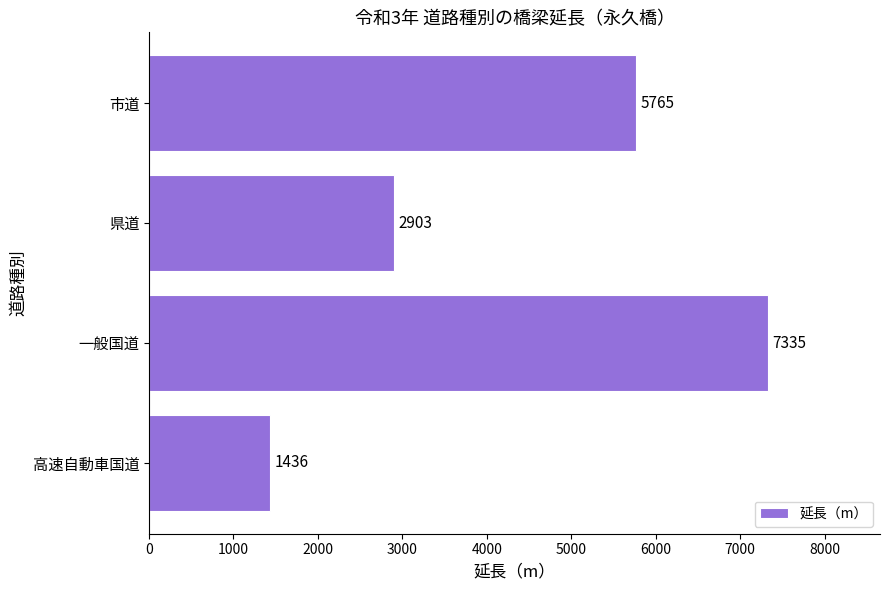

List the labels in order of value, smallest first.

高速自動車国道, 県道, 市道, 一般国道